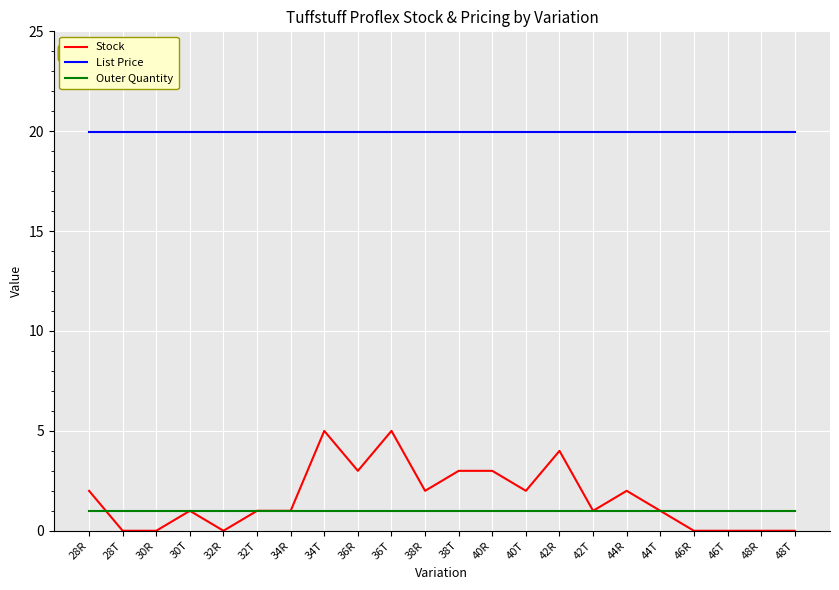

What are all the series names shown in the legend?

Stock, List Price, Outer Quantity